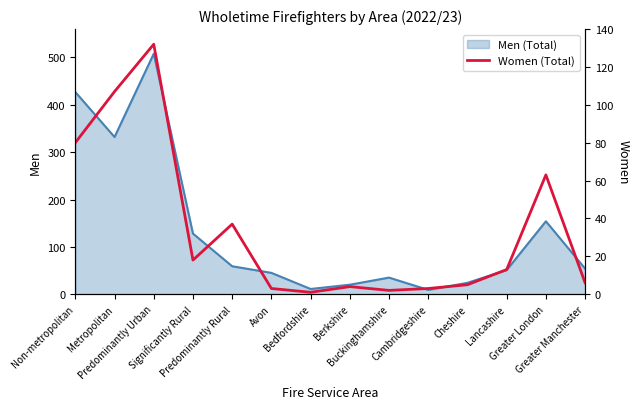

What position from the left is Predominantly Rural?

5